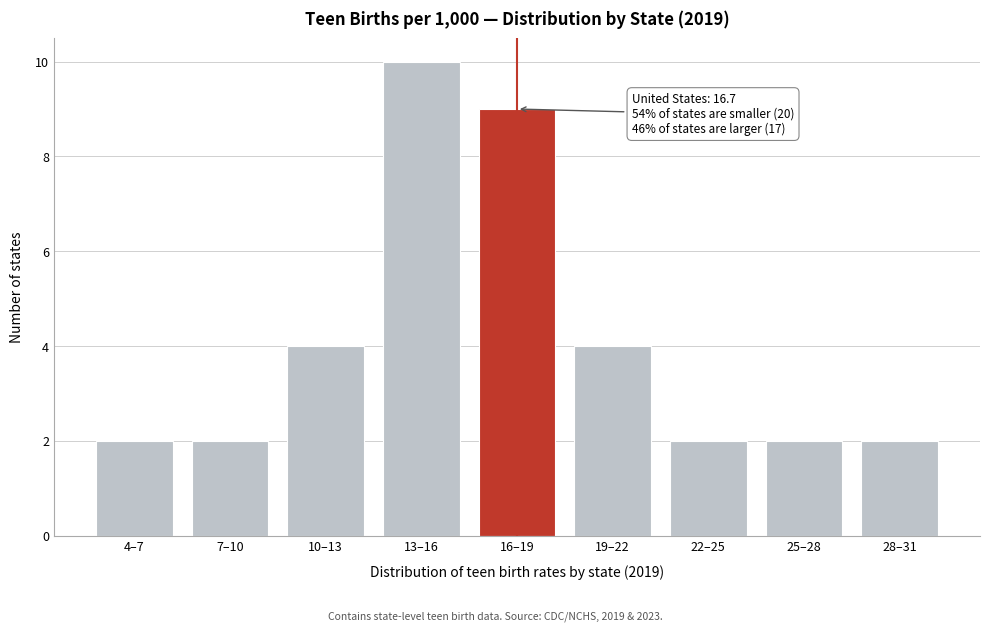

Reading left to right, transcribe all the data shown in this chart.

2	2	4	10	9	4	2	2	2